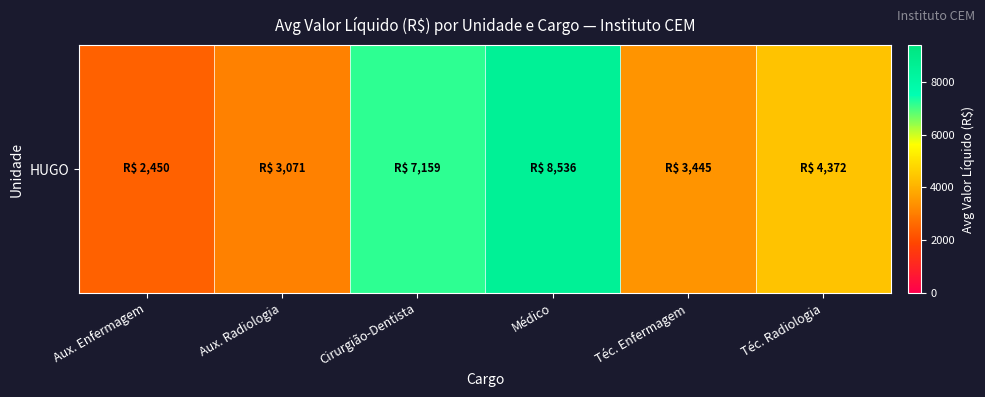

How many values are below 4372?

3